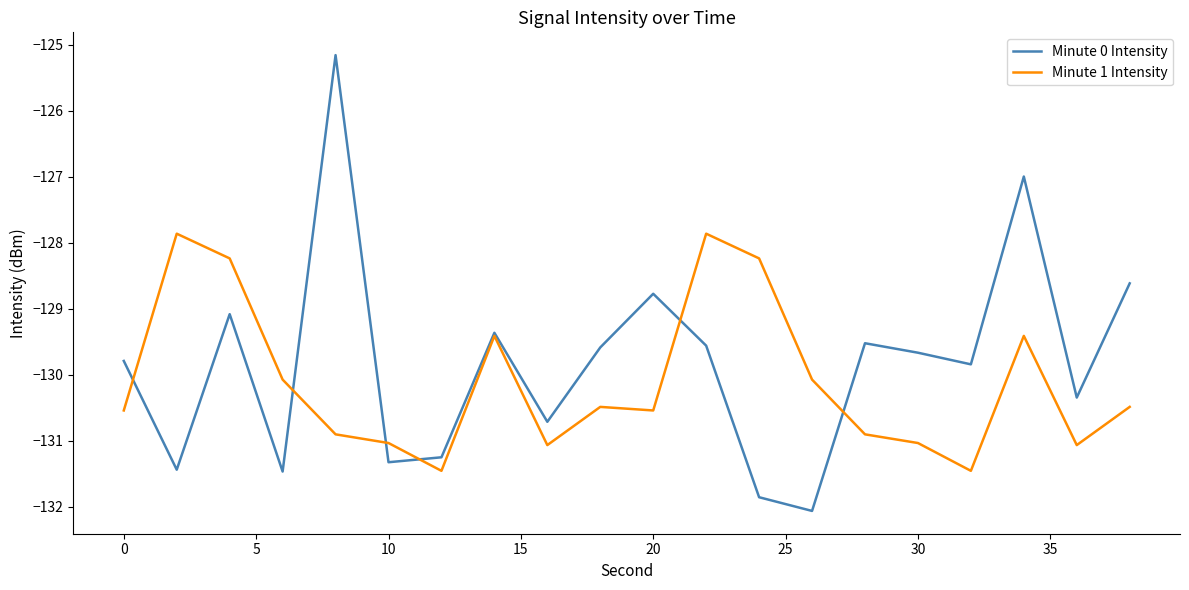

What are all the series names shown in the legend?

Minute 0 Intensity, Minute 1 Intensity